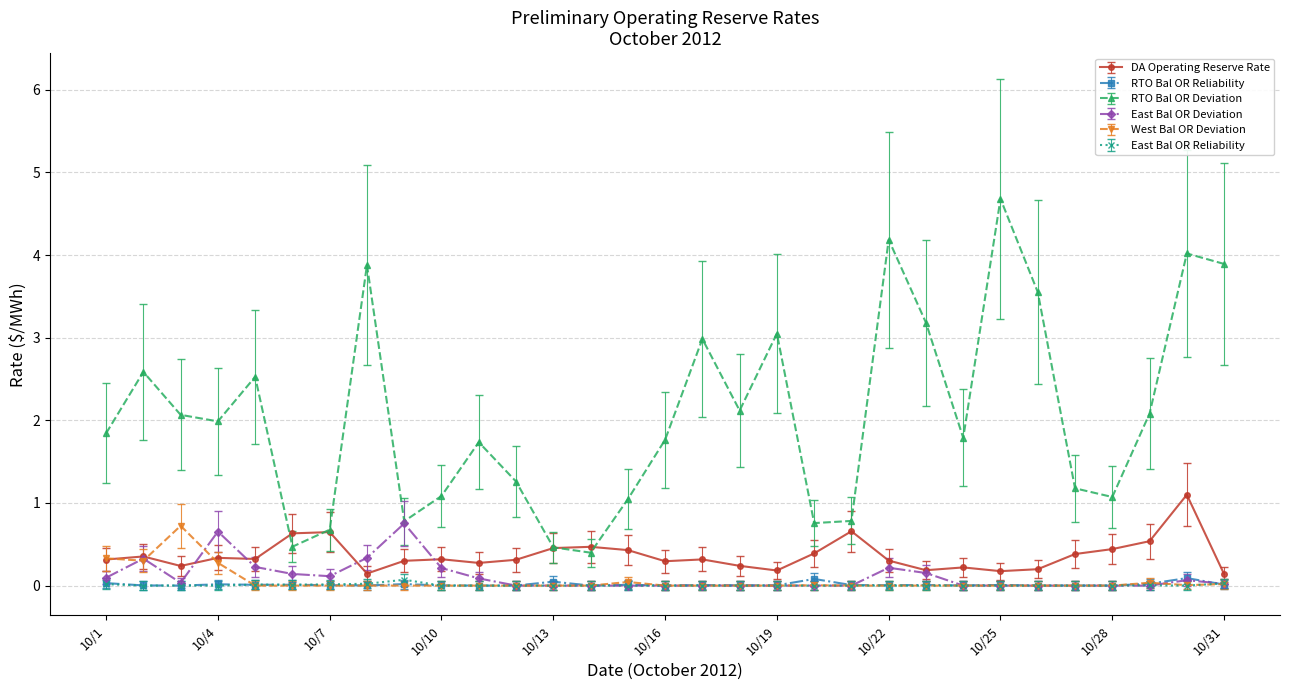

Which series has the largest total across all categories?

RTO Bal OR Deviation